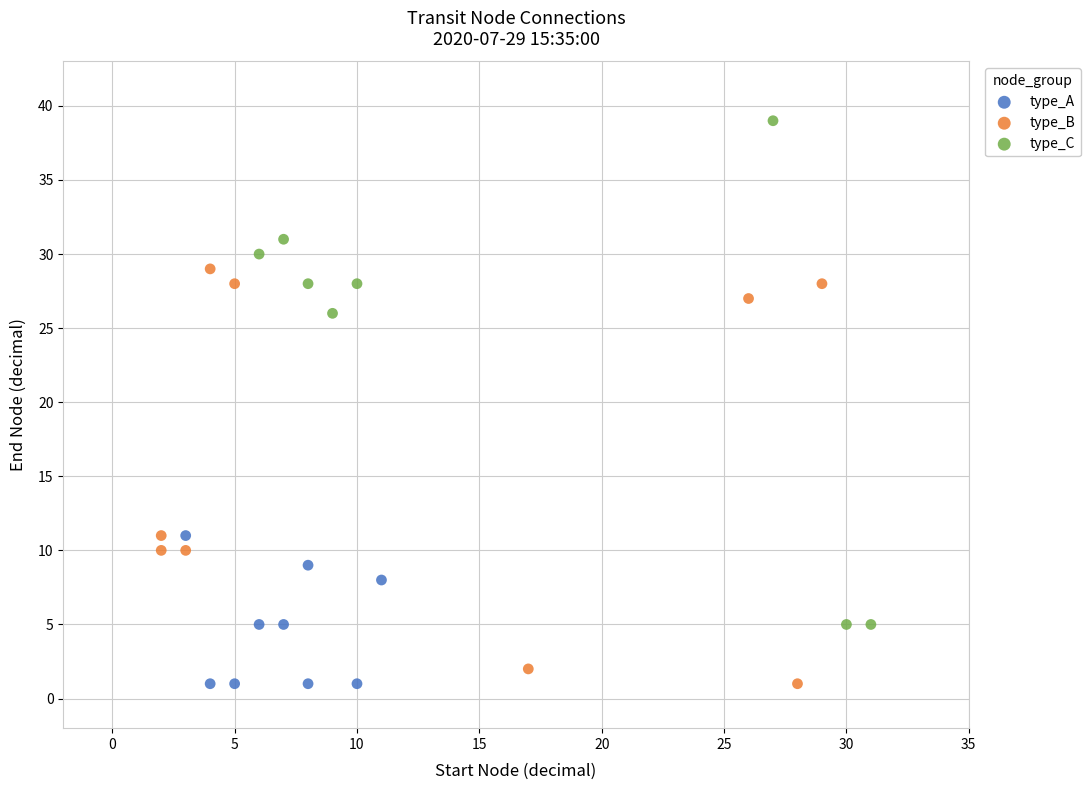

Which series reaches the maximum Y coordinate?

type_C